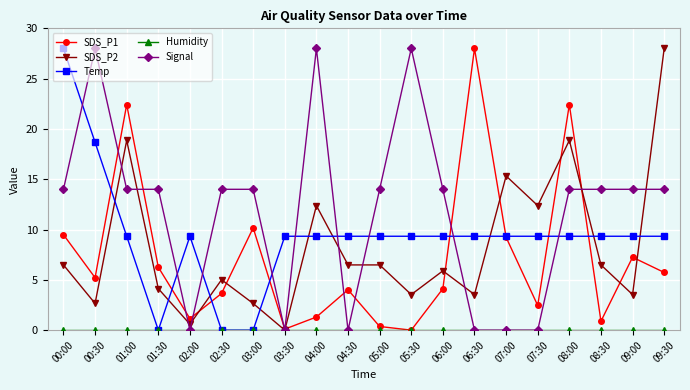

What is the difference between the second highest and second lowest values in the Temp series?

18.7